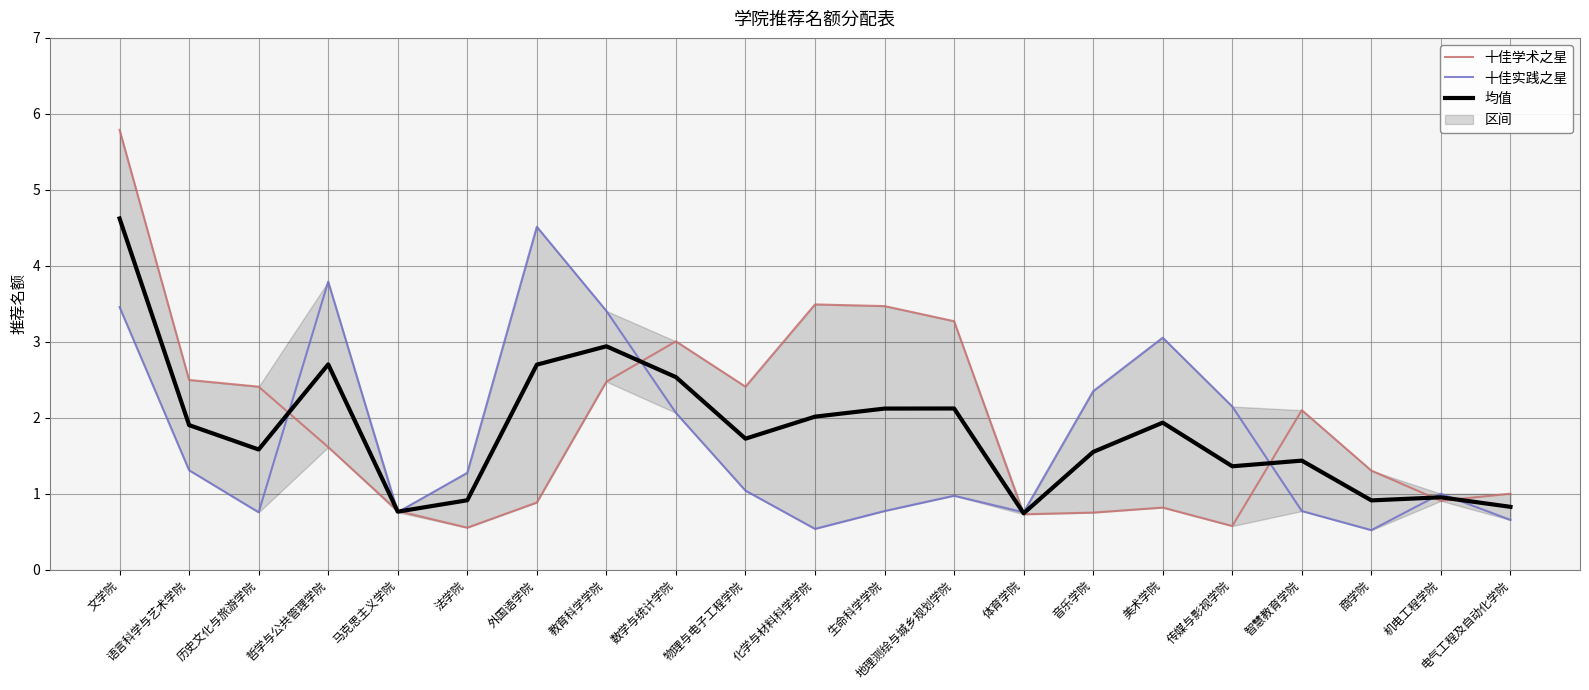

Rank the series at 哲学与公共管理学院 from highest to lowest value.

十佳实践之星, 均值, 十佳学术之星